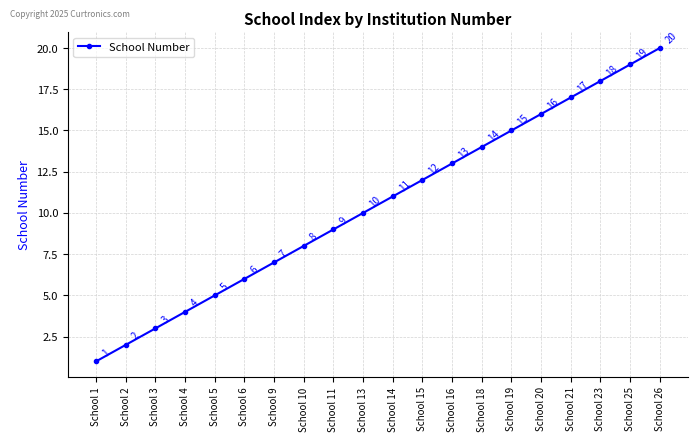

Is it true that the value at School 14 is 5?

False